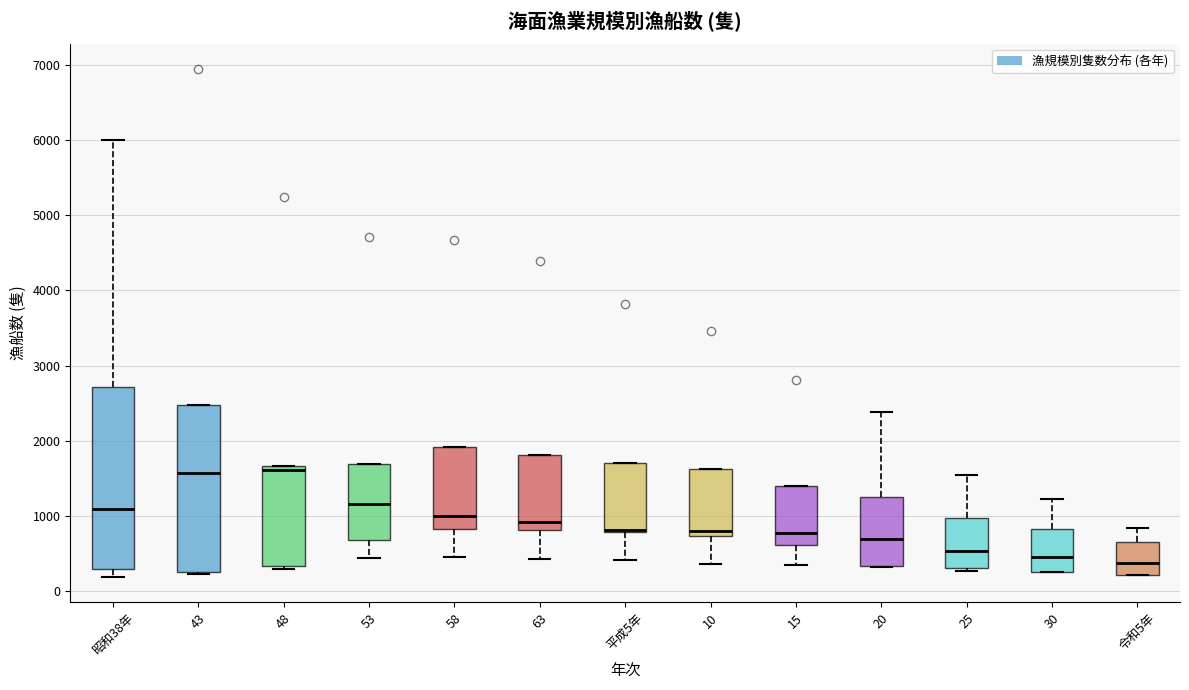

Comparing the boxes themselves (not the whiskers), which one is the tallest?

昭和38年